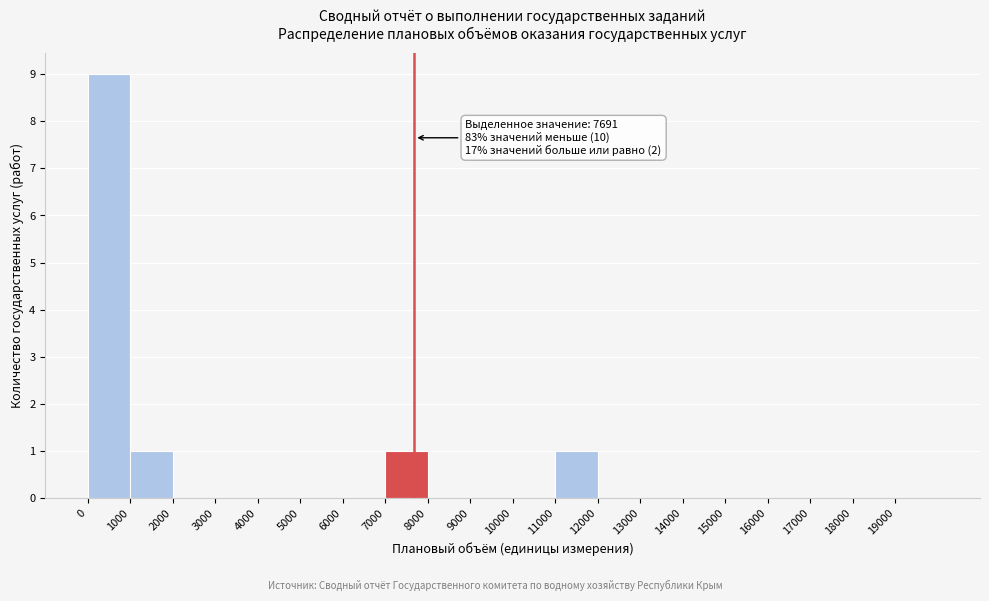

Which range on the x-axis has the tallest bar?

0 to 1000